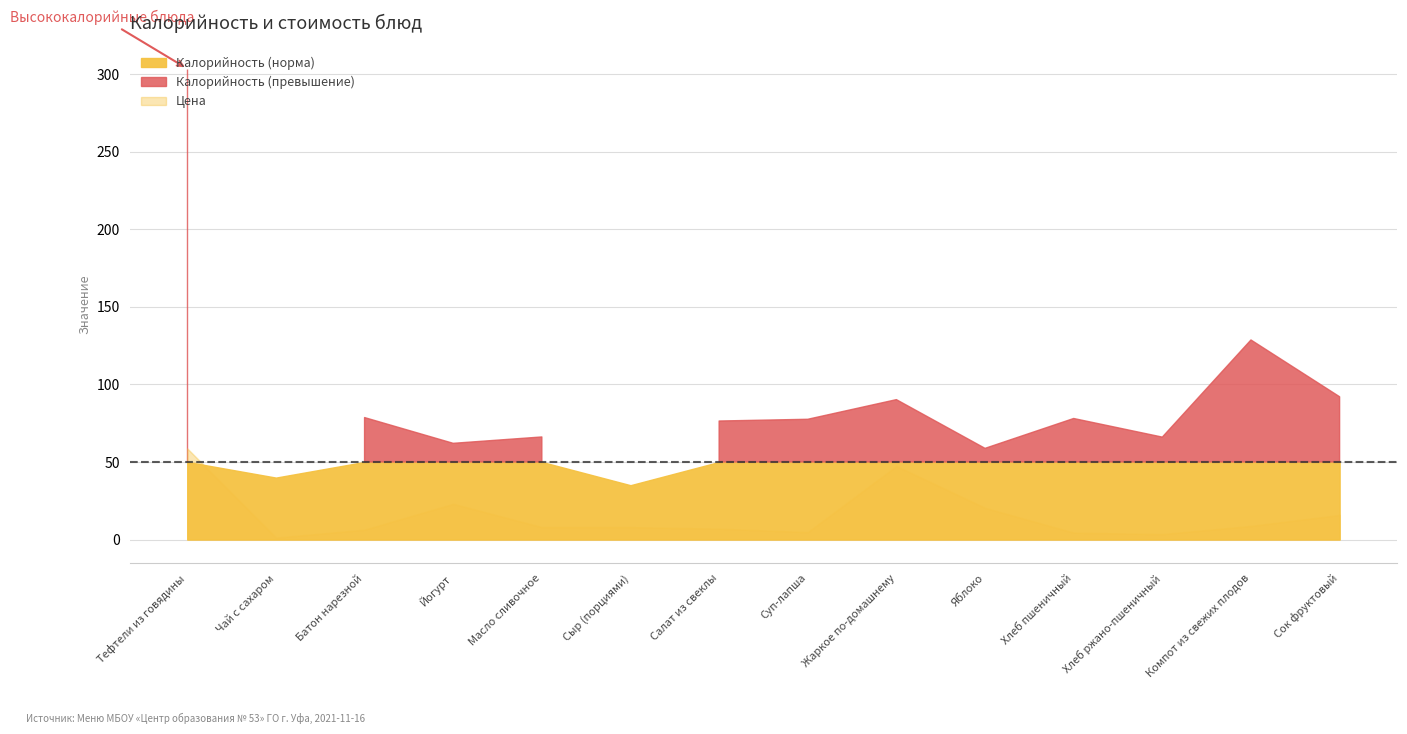

How many data points in Цена are above 8?

6